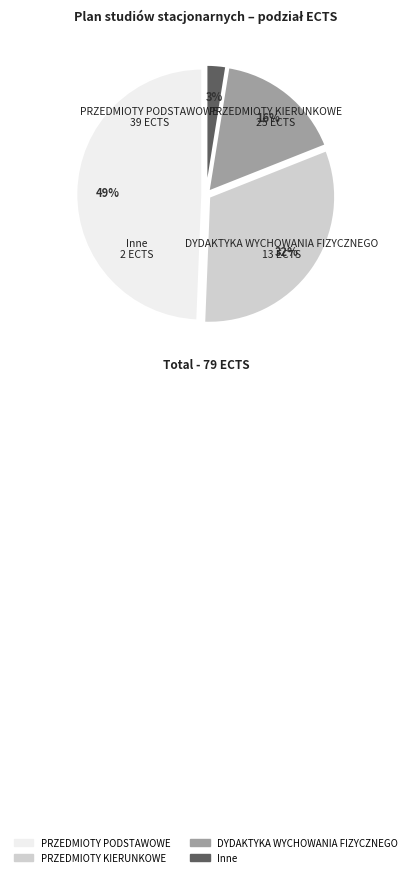

Is there a majority slice in this chart?

No